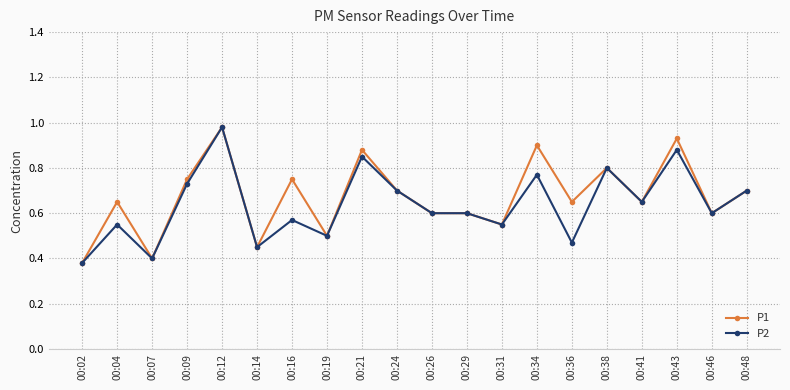

True or false: P2 has more than 2 interior local peaks.

True